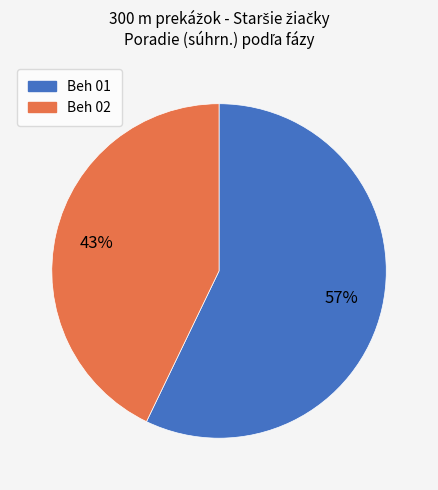

What is the largest slice in the pie chart?

Beh 01